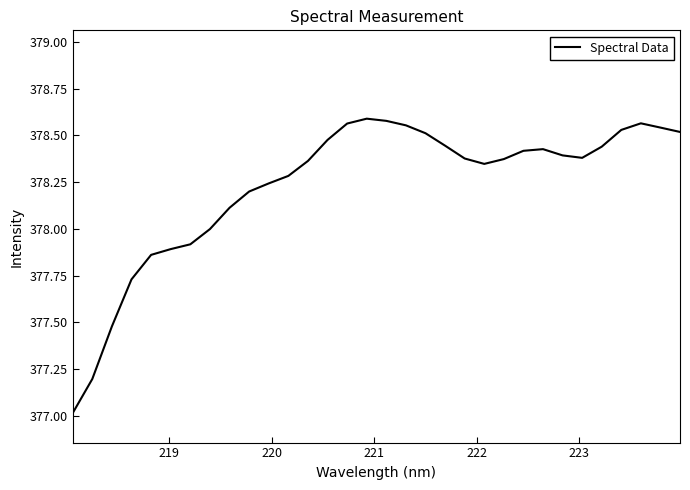

Is this an area chart (filled region under the line)?

No